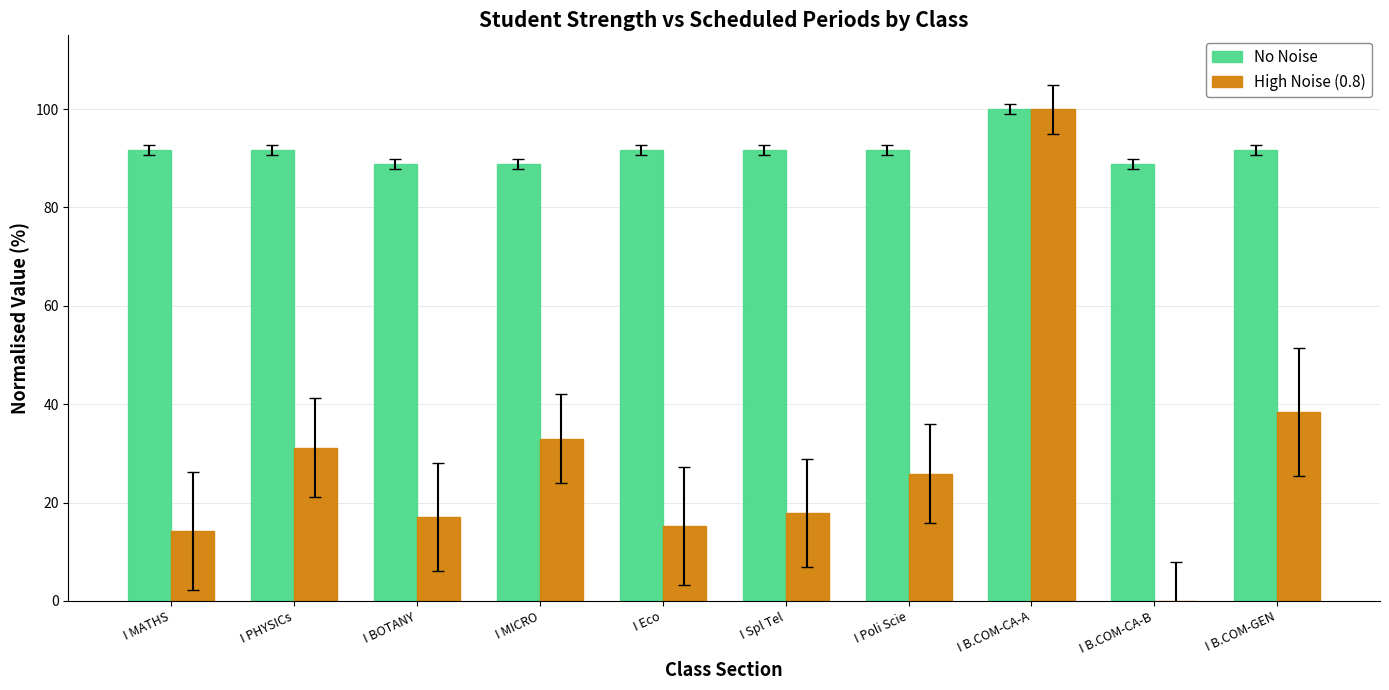

What is the average value of the No Noise series?

91.7